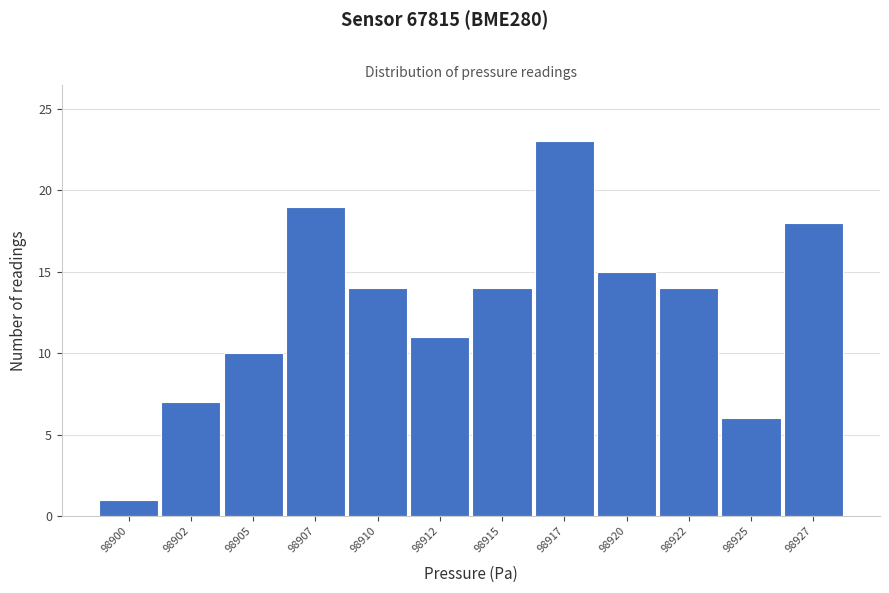

Reading left to right, list all the values displayed in this chart.

98900=1	98902=7	98905=10	98907=19	98910=14	98912=11	98915=14	98917=23	98920=15	98922=14	98925=6	98927=18